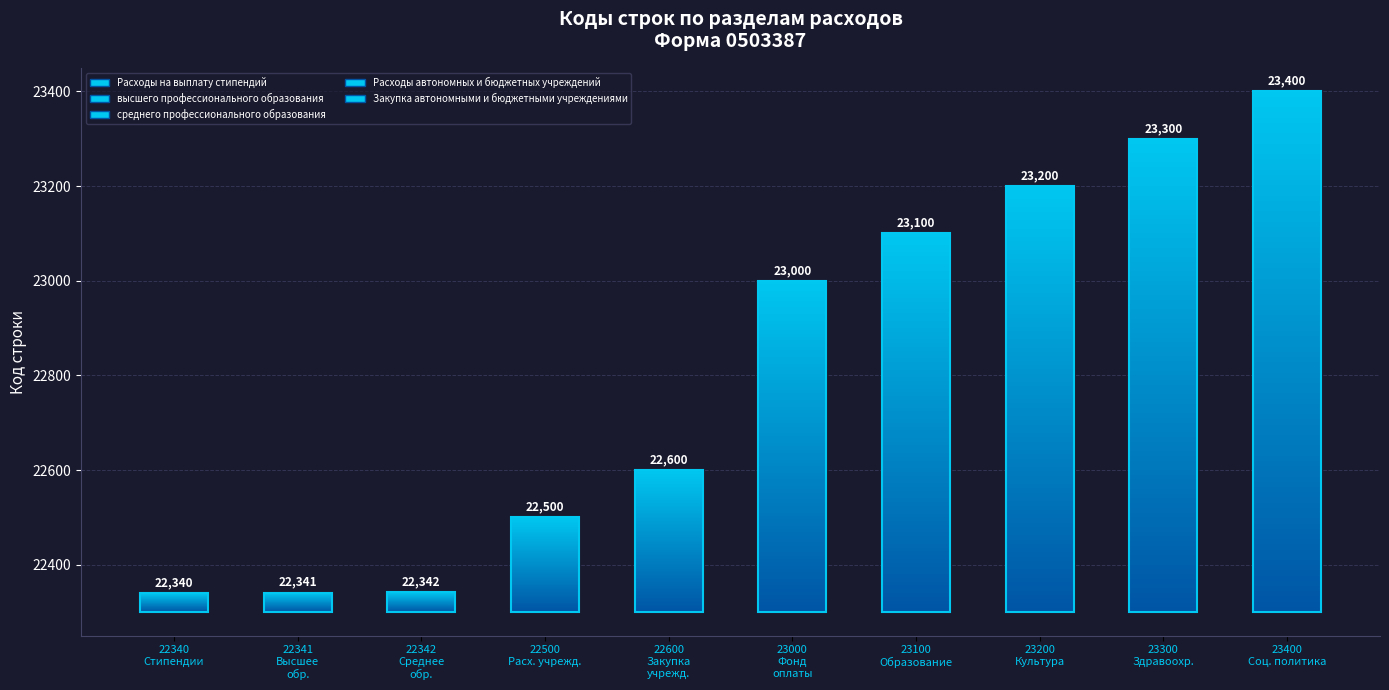

True or false: the data shows 6954 at Расходы на выплату стипендий.

False